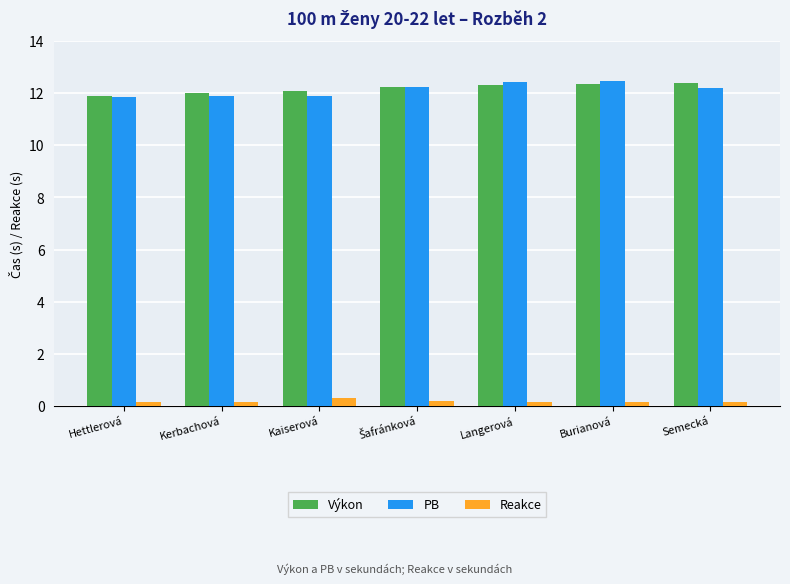

What is the difference between the second highest and minimum values in the Výkon series?

0.5